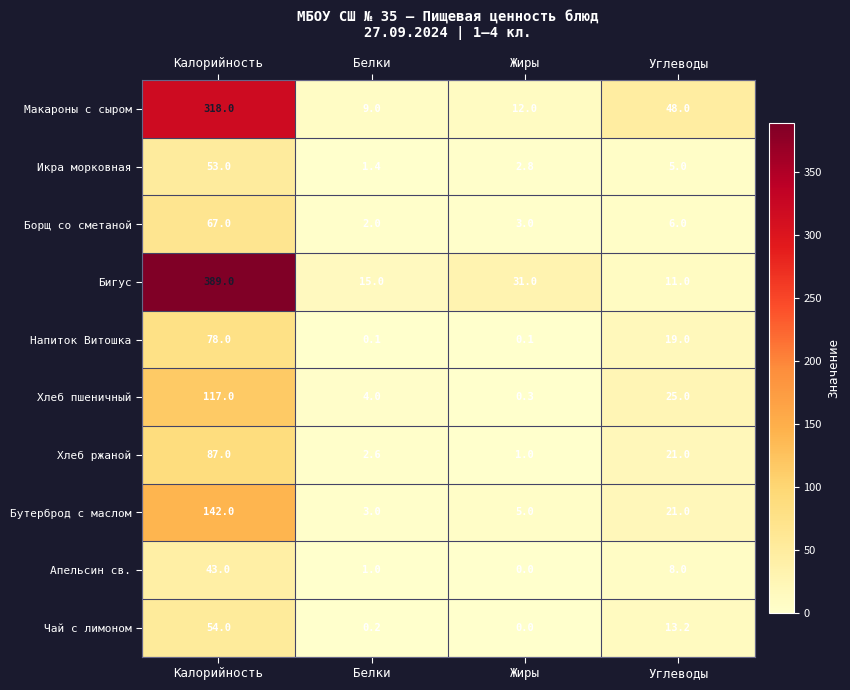

What is the average value of the Бигус series?

111.5